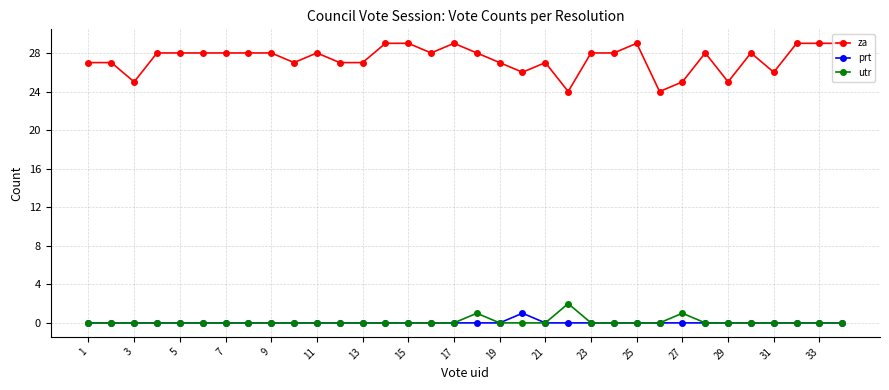

What is the value of the za point at the 34th from the left?

29